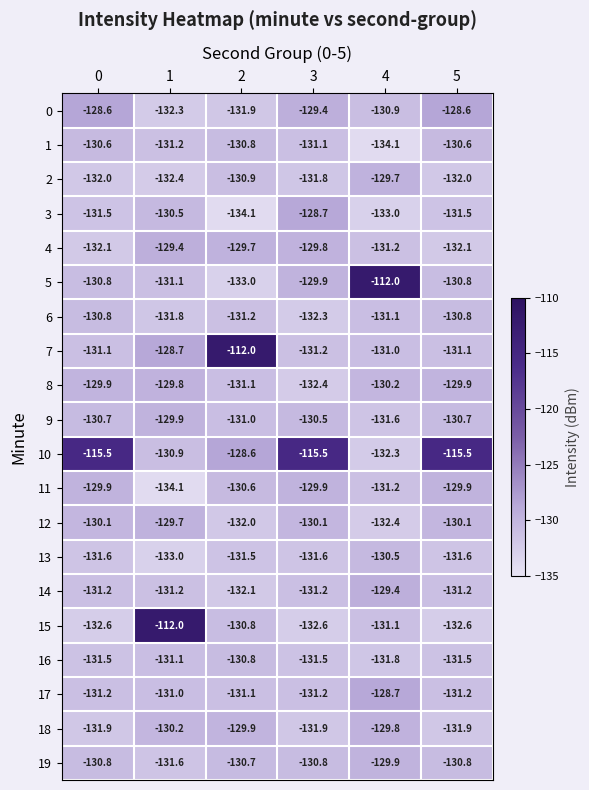

Between 3 and 5, which series saw the biggest shift?

3